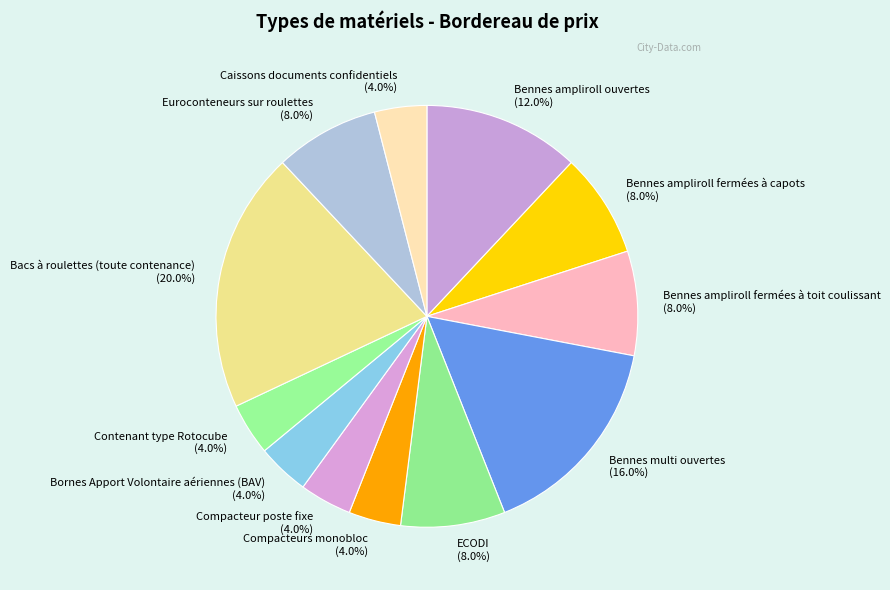

How many slices are in this pie chart?

12